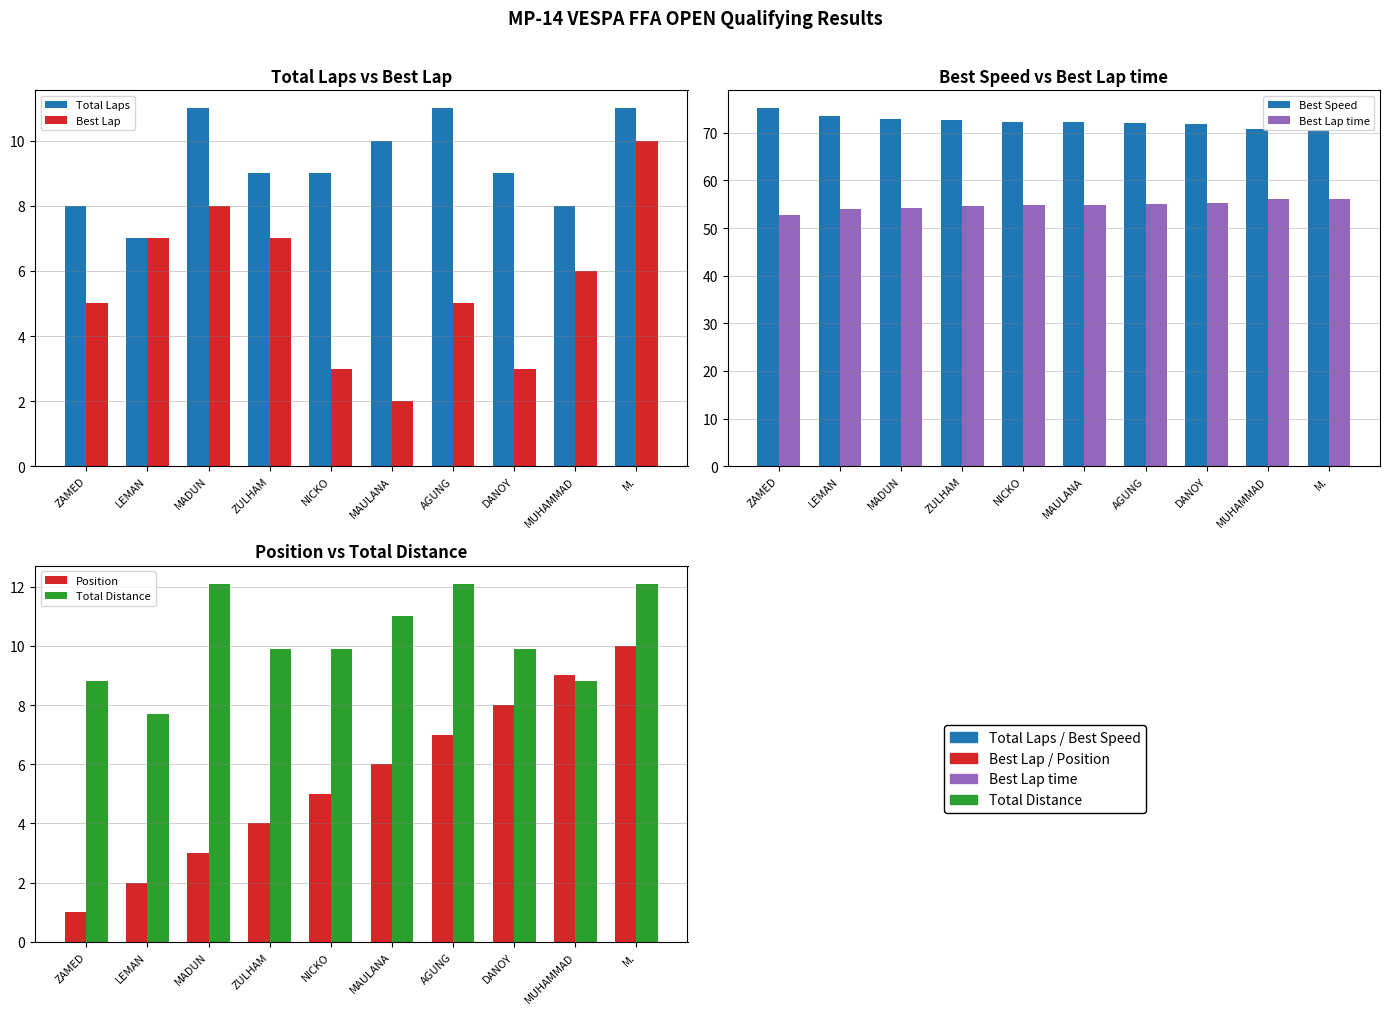

At which category is the sum across all series the highest?

M.